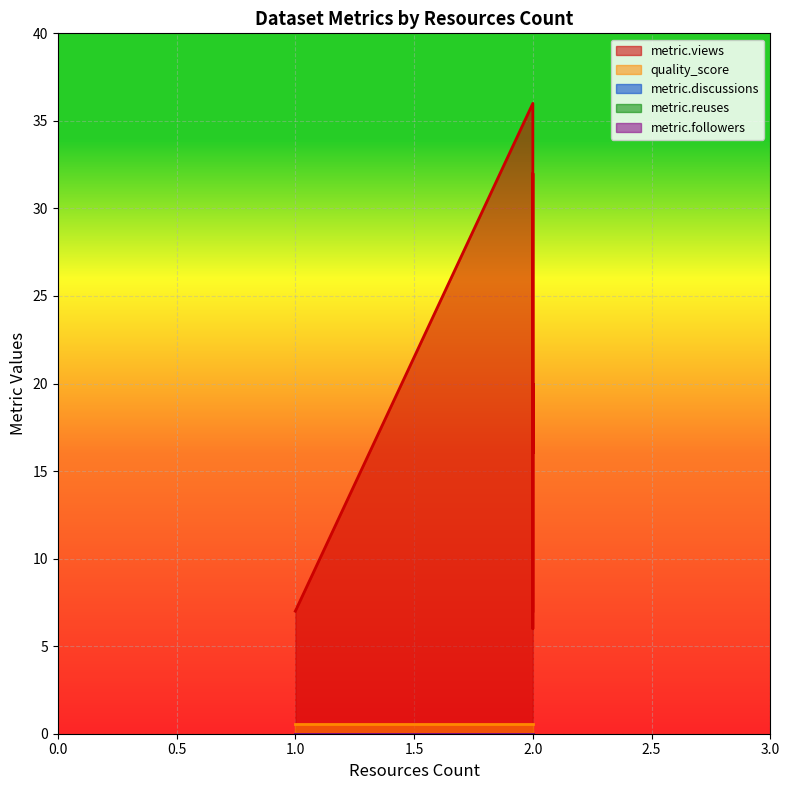

What is the total value across all series at 2?

36.6